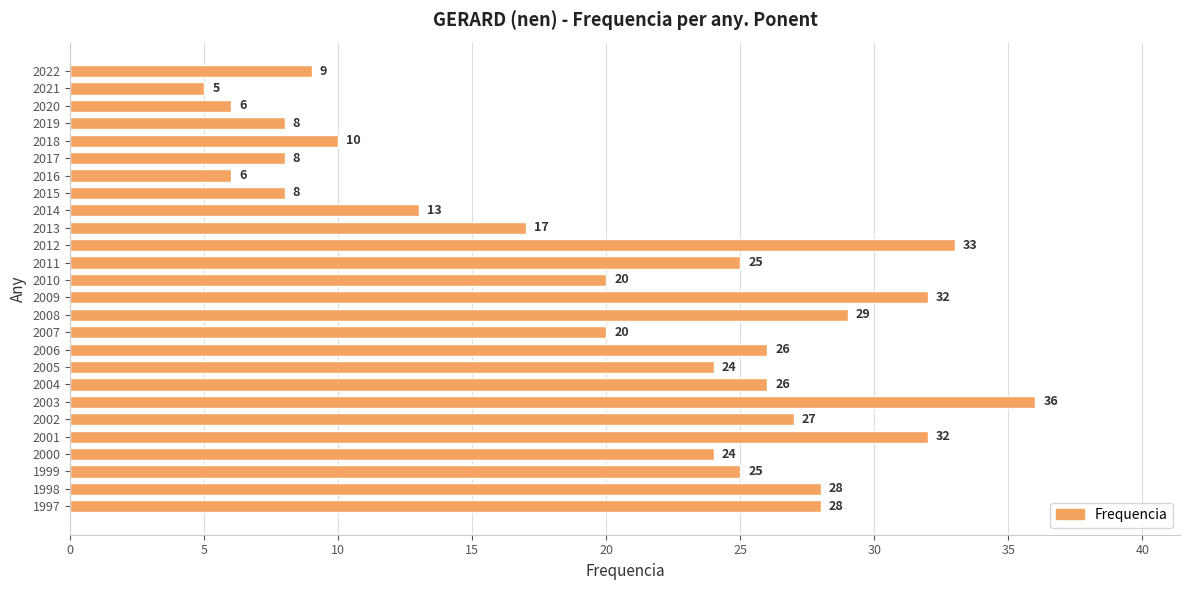

Reading top to bottom, extract all data points from this chart.

2022=9	2021=5	2020=6	2019=8	2018=10	2017=8	2016=6	2015=8	2014=13	2013=17	2012=33	2011=25	2010=20	2009=32	2008=29	2007=20	2006=26	2005=24	2004=26	2003=36	2002=27	2001=32	2000=24	1999=25	1998=28	1997=28